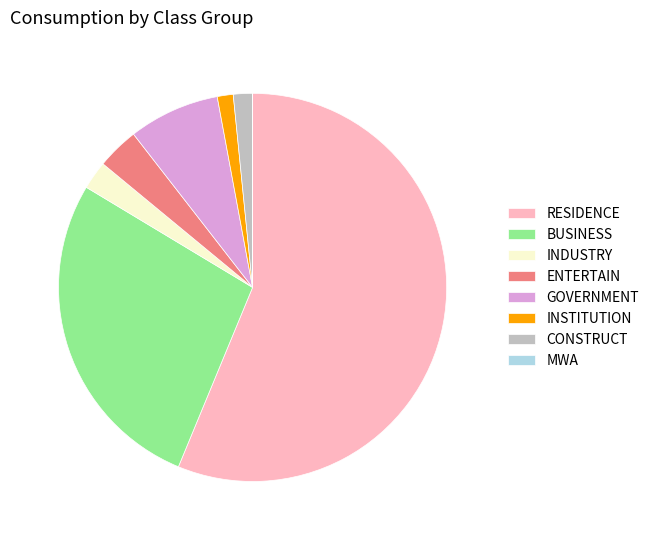

The BUSINESS slice represents 16% of the pie. True or false?

False